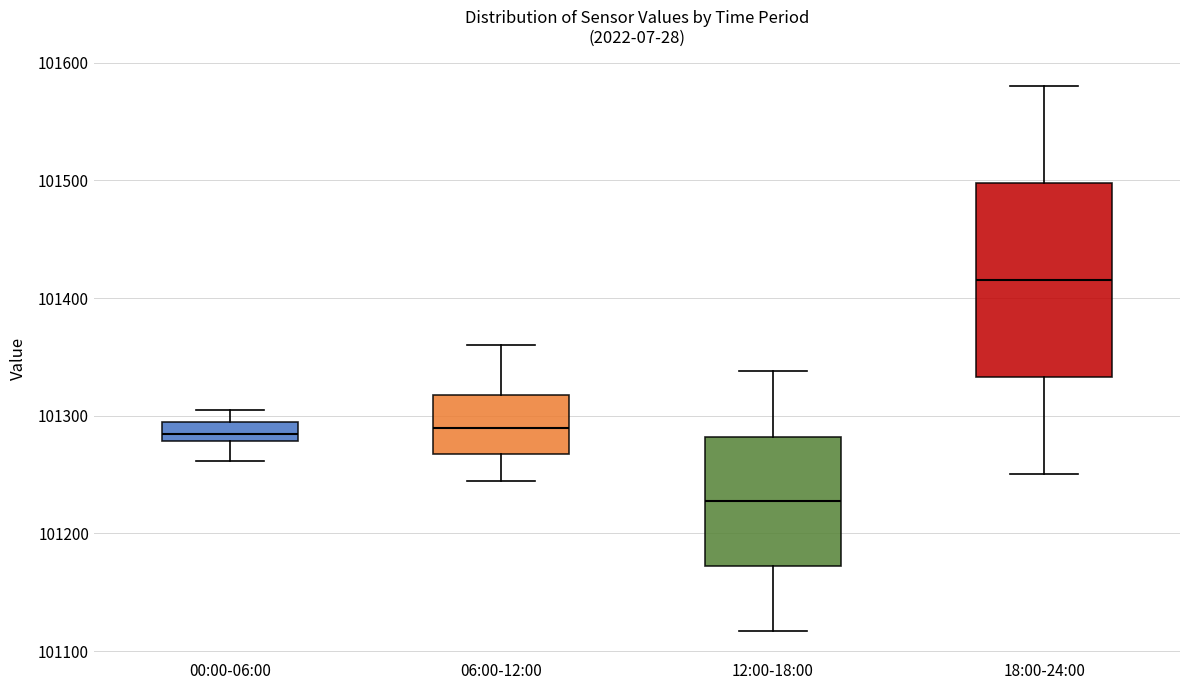

Where is the upper edge of the box for 06:00-12:00 on the y-axis? The values are not printed on the chart, so give them approximately, as read against the axis.

101320